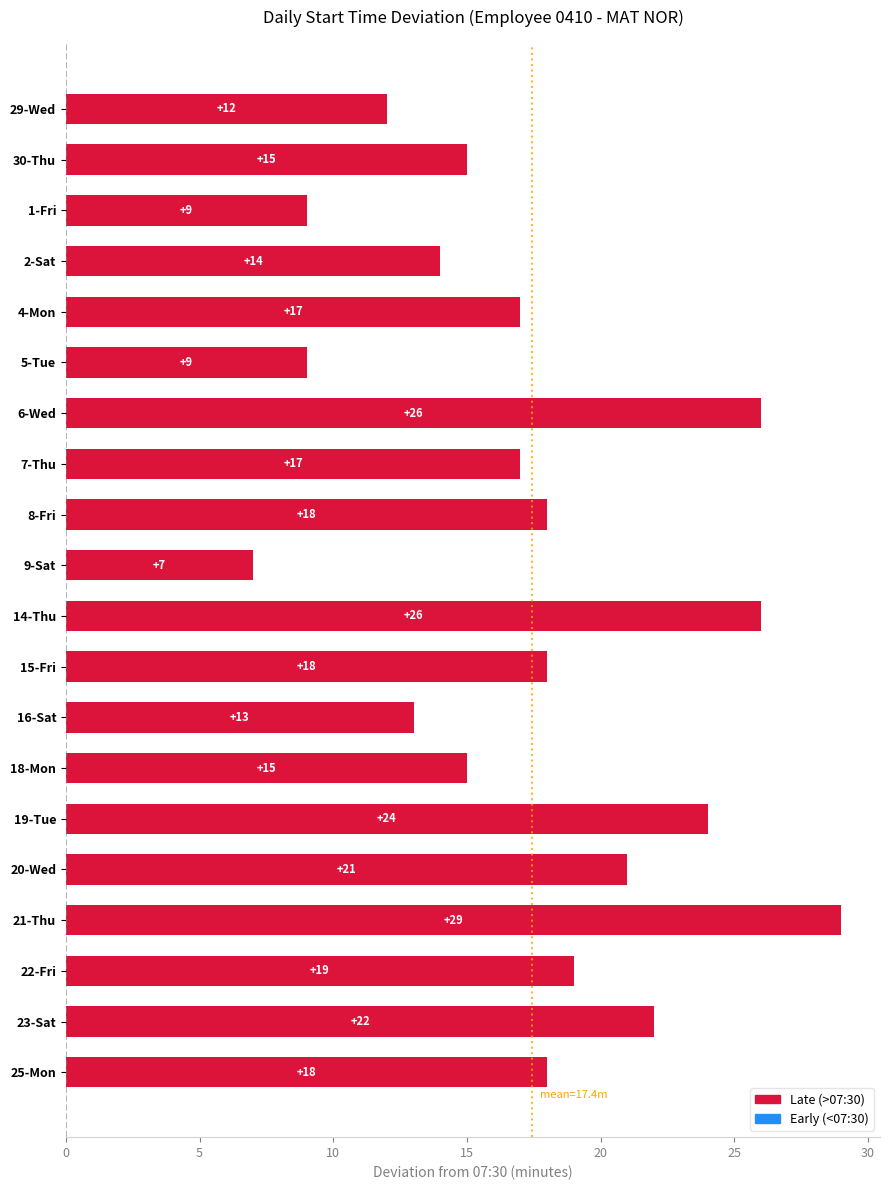

Read the value at 1-Fri.

9